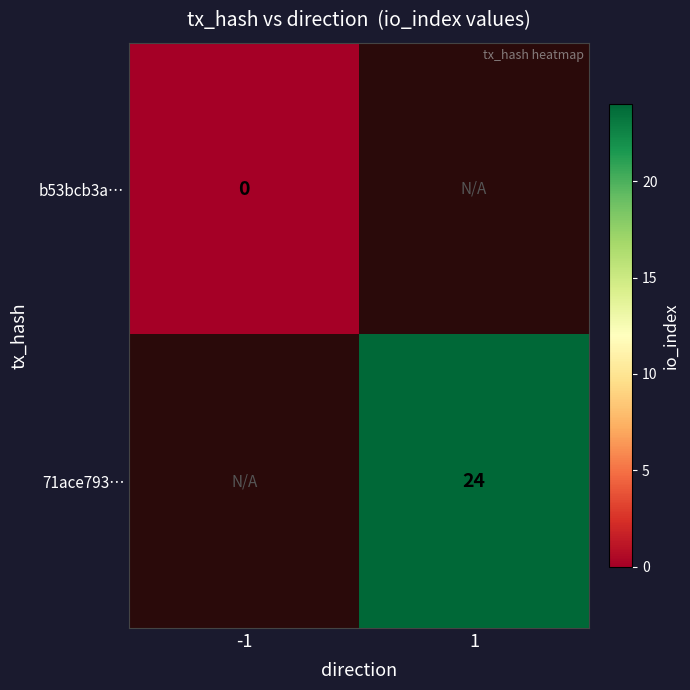

The value of 71ace793… at 1 is 24. True or false?

True